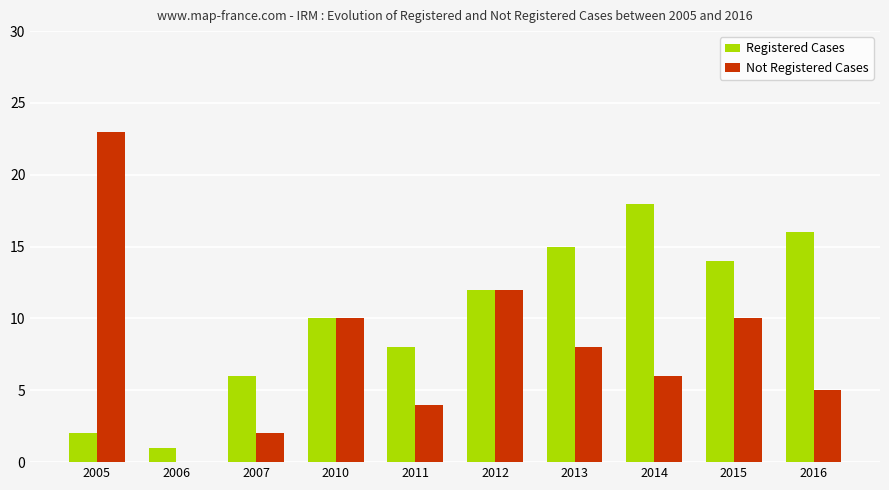

Reading right to left, transcribe all the data shown in this chart.

Registered Cases: 2016=16	2015=14	2014=18	2013=15	2012=12	2011=8	2010=10	2007=6	2006=1	2005=2
Not Registered Cases: 2016=5	2015=10	2014=6	2013=8	2012=12	2011=4	2010=10	2007=2	2006=0	2005=23